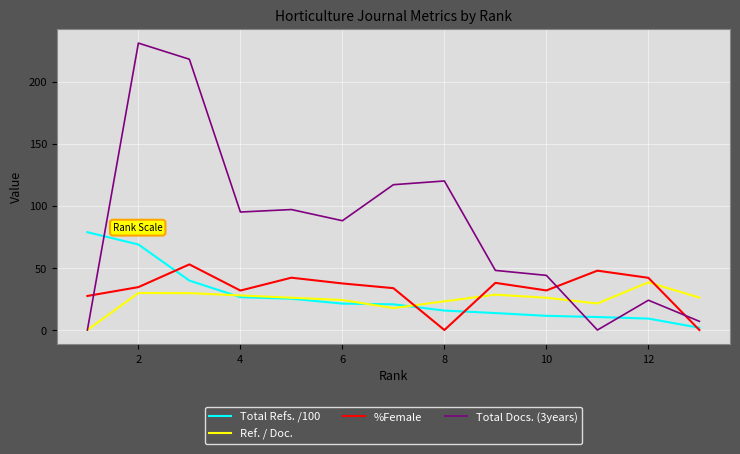

Which series has the largest total across all categories?

Total Docs. (3years)